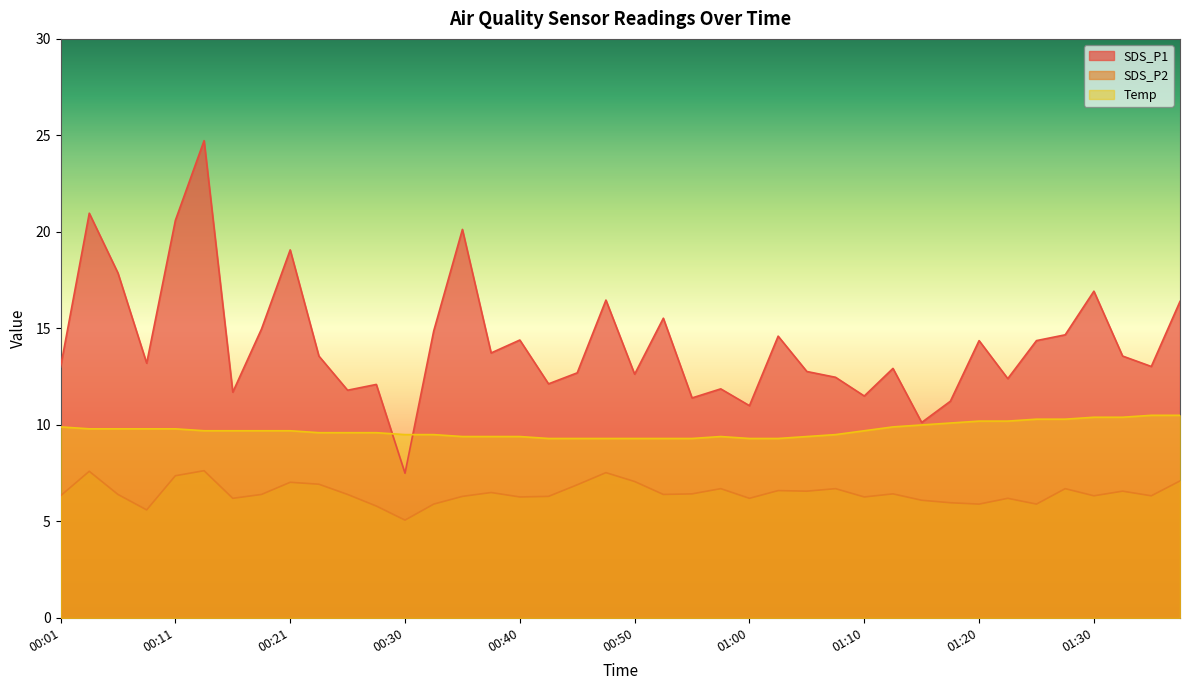

True or false: SDS_P1 has more than 2 points higher than both neighbors.

True